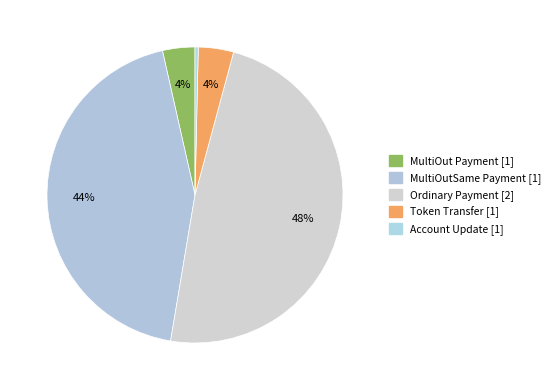

Which has a higher value, MultiOutSame Payment or Token Transfer?

MultiOutSame Payment